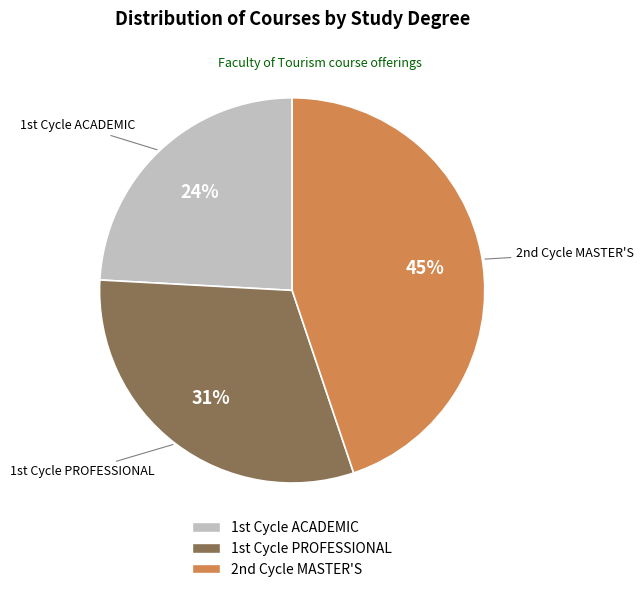

To the nearest percent, what is the difference between the largest and smallest slice percentages?

21%